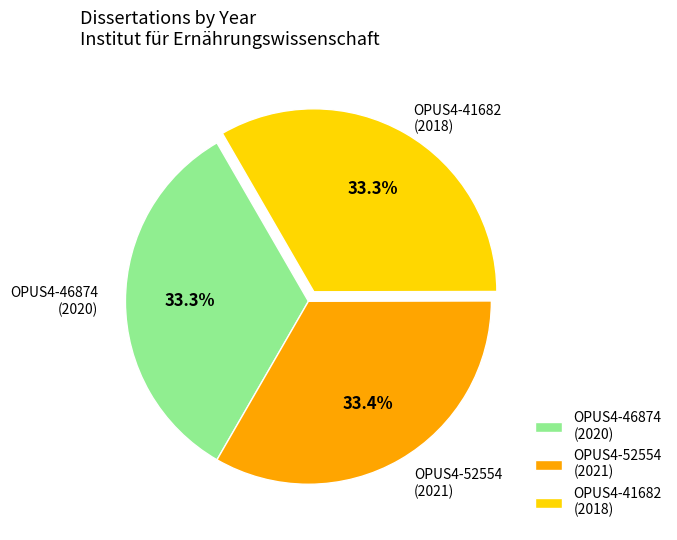

What is the ratio of the value at OPUS4-41682 (2018) to the value at OPUS4-52554 (2021)?

1.0